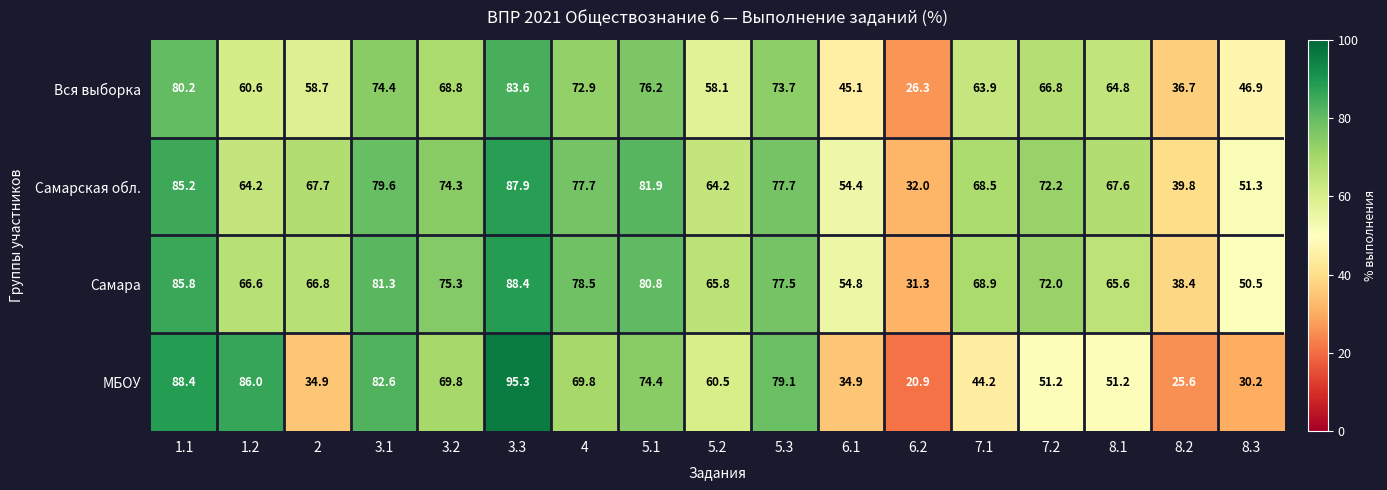

The МБОУ series shows 30.7 at 6.2. True or false?

False